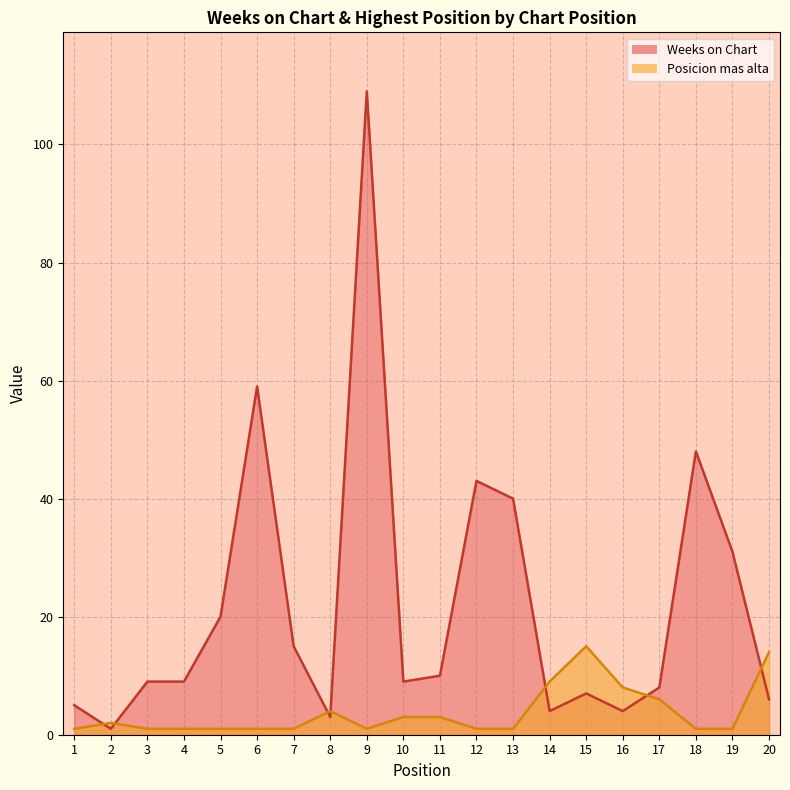

At which category does the chart reach its peak across all series?

9